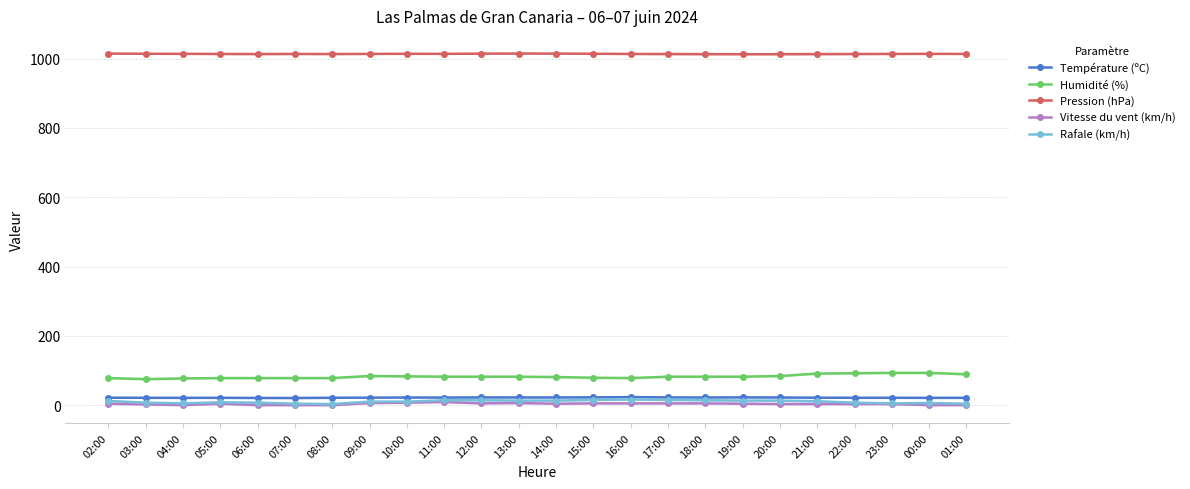

What is the label of the 5th point from the right?

21:00